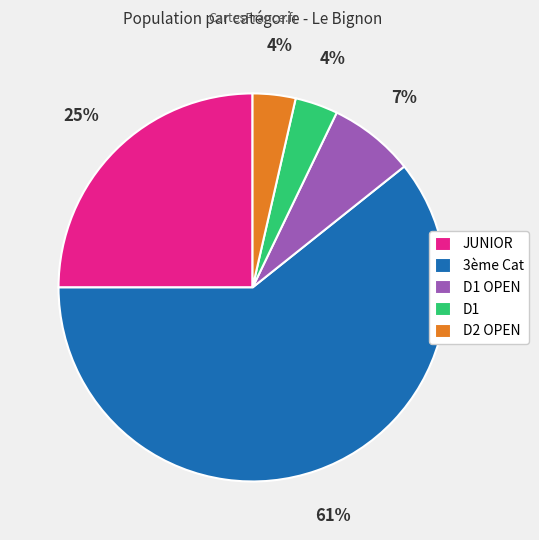

Which category has the biggest portion of the pie?

3ème Cat